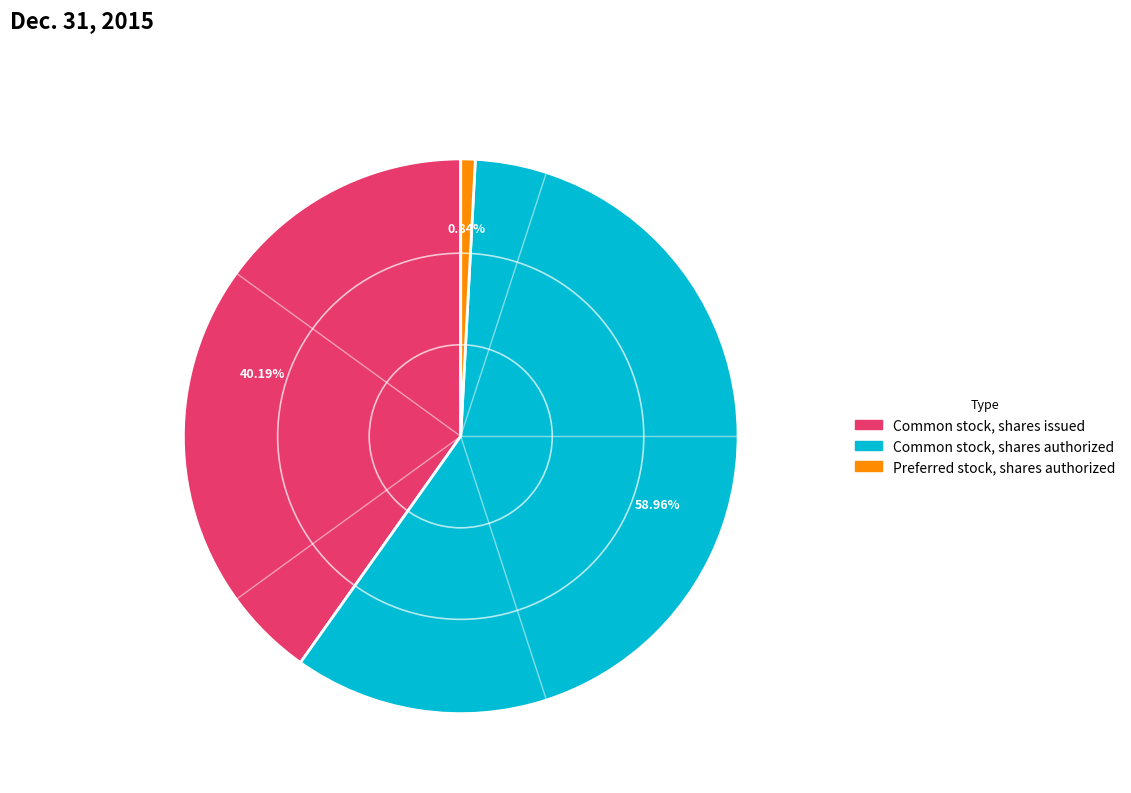

Count the number of slices in the pie.

3